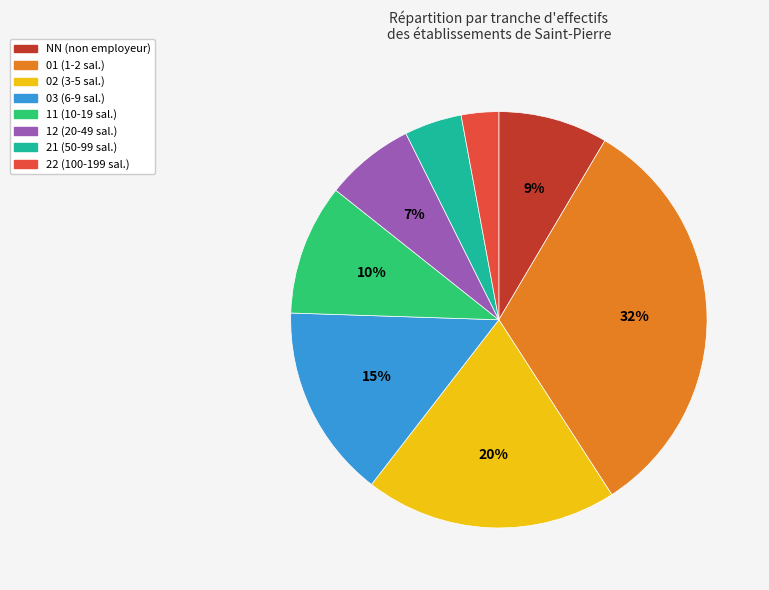

To the nearest percent, what is the average slice percentage?

12%